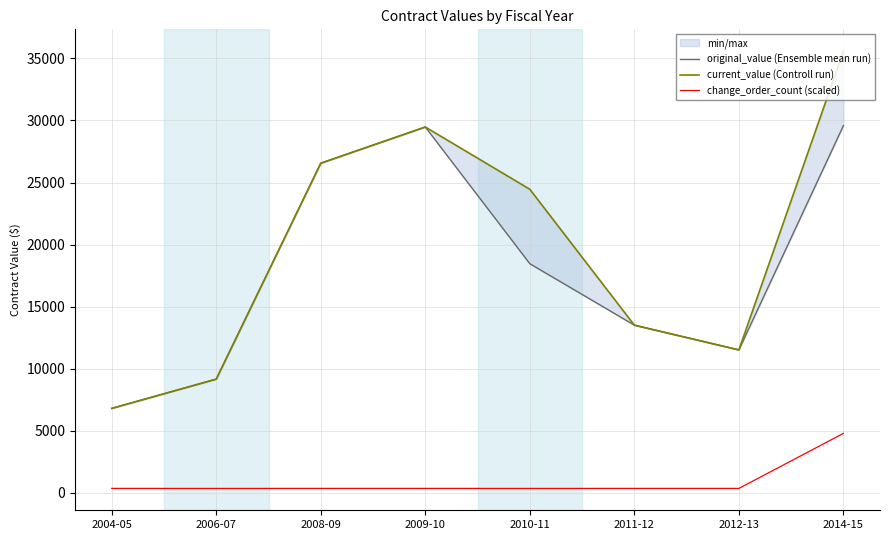

At which label does original_value (Ensemble mean run) reach its peak?

2014-15